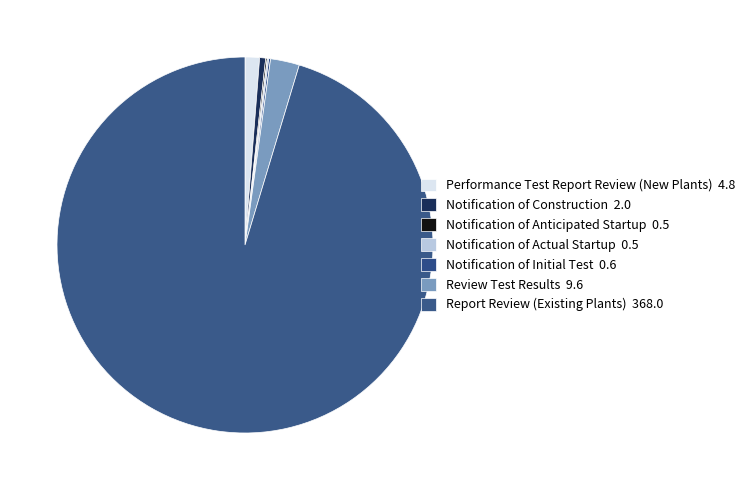

To the nearest percent, what portion does Review Test Results represent?

2%